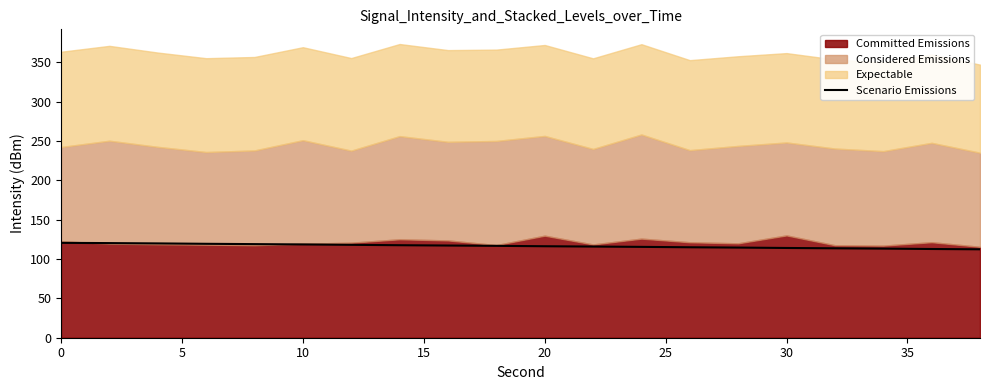

What is the lowest value of the Scenario Emissions series?

112.3